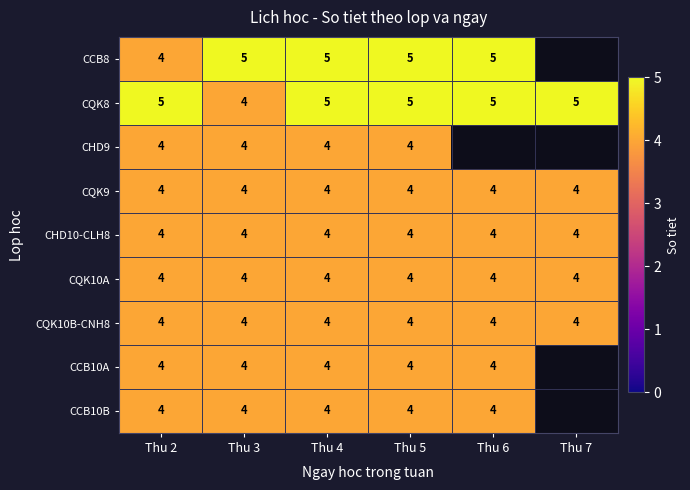

What is the sum of all CQK9 values?

24